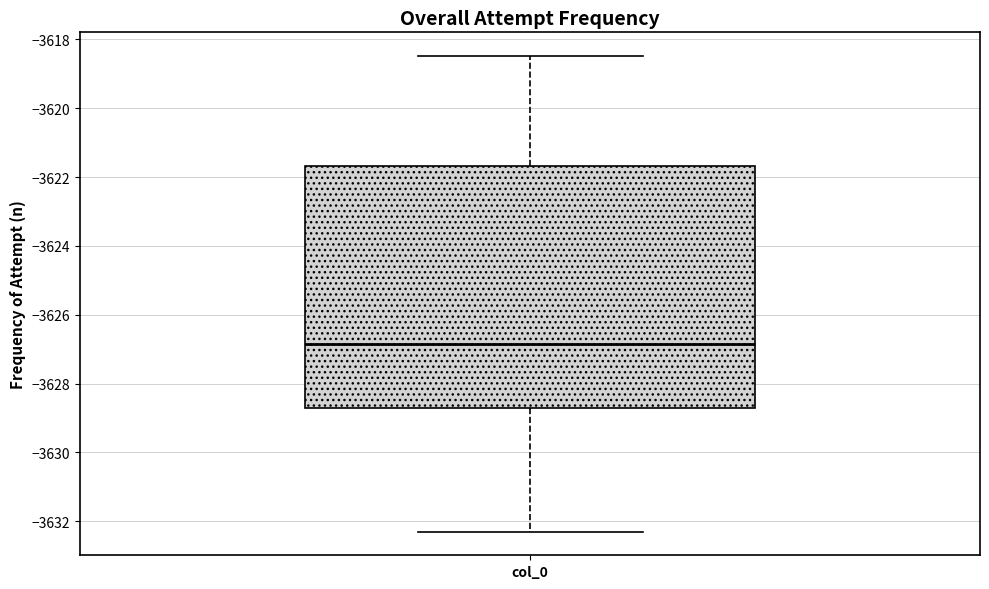

Read this box plot against the y-axis: the position of the median line, the range covered by the box, and the ends of both whiskers. The values are not printed on the chart, so give them approximately, as read against the axis.

median -3626.8, box -3628.8 to -3621.6, whiskers -3632.2 to -3618.4